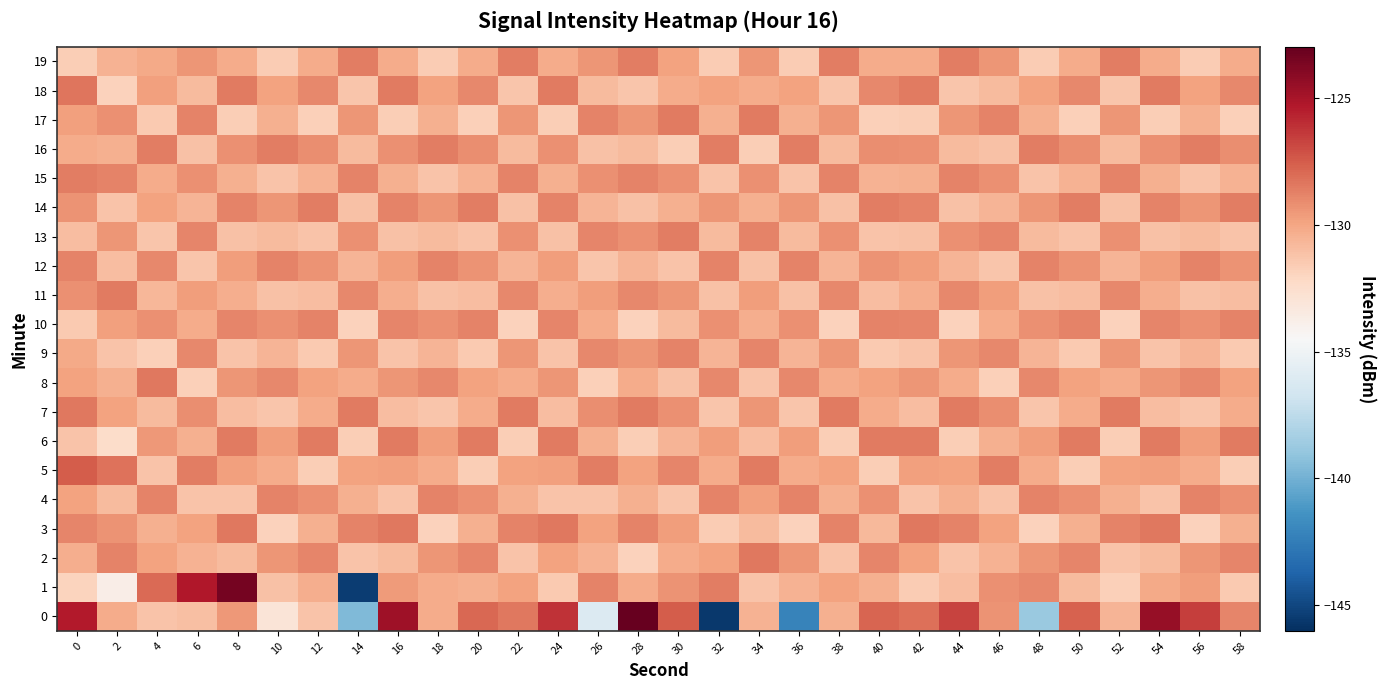

Which has a higher value, 58 or 8?

58